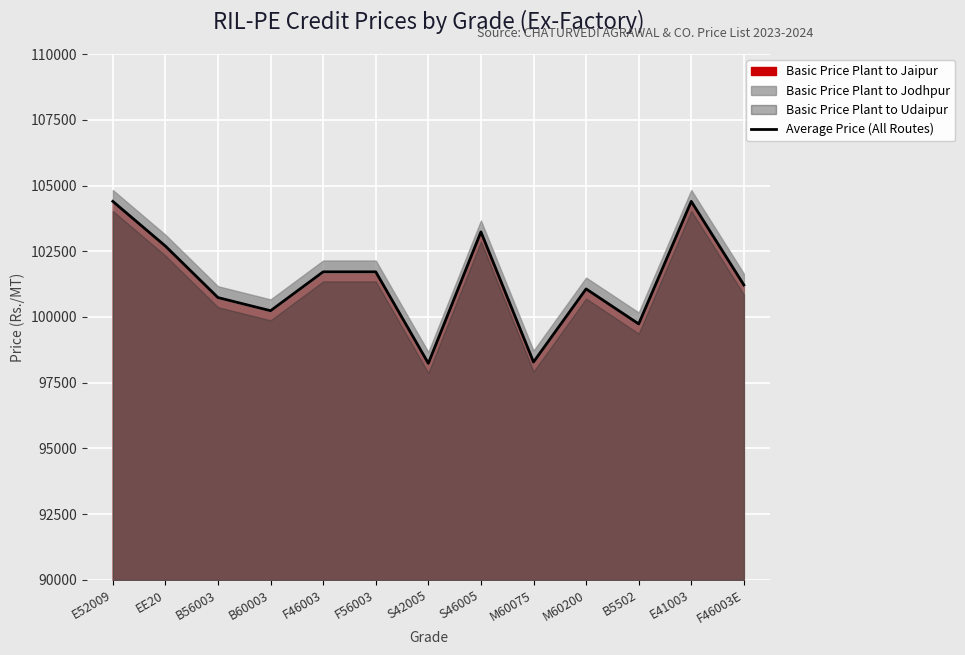

True or false: the data shows 164972.3 at B5502.

False